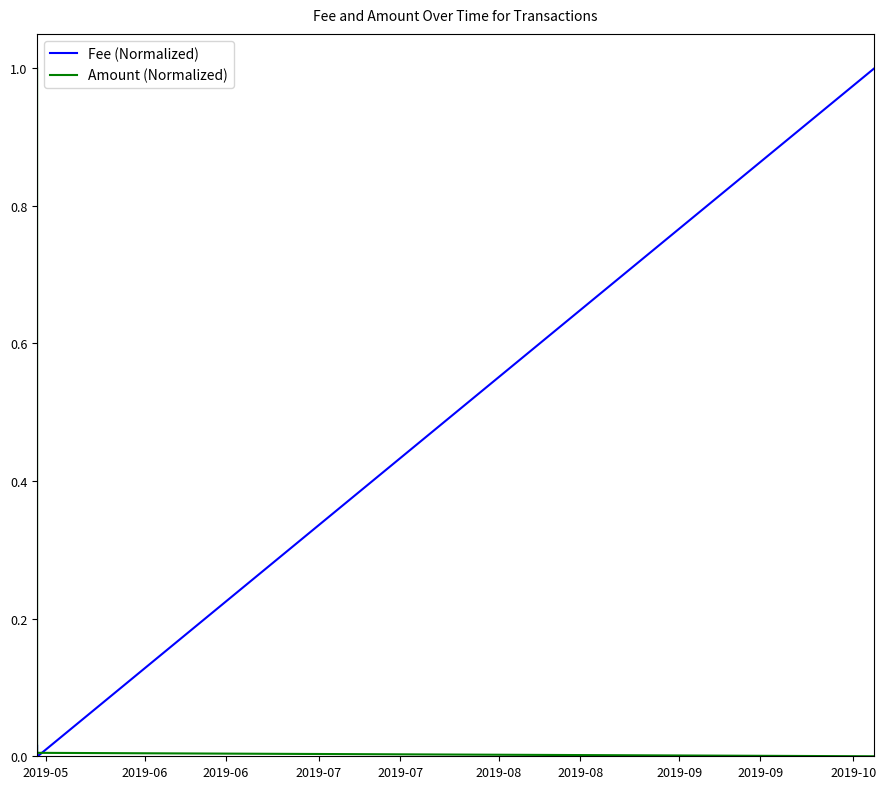

How many interior local valleys does the Fee (Normalized) series have?

1